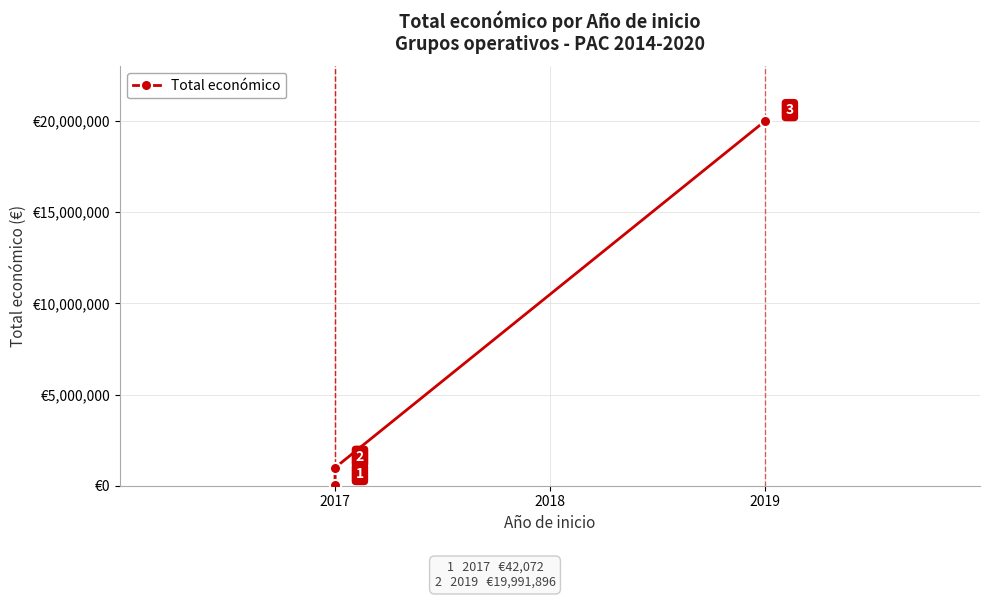

Reading left to right, transcribe all the data shown in this chart.

42072	987684	19991896